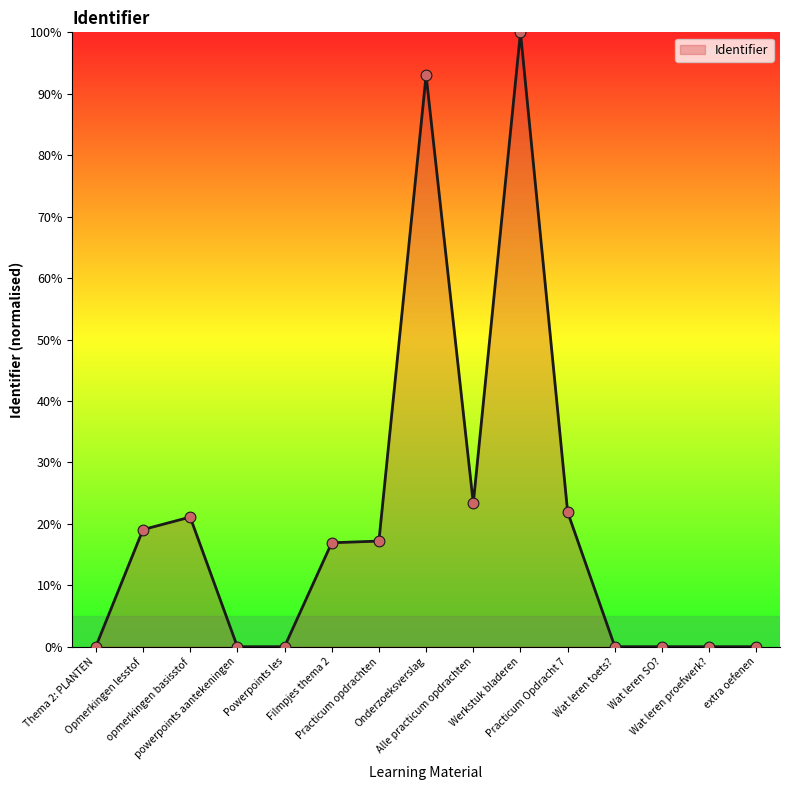

What is the change in value from Werkstuk bladeren to extra oefenen?

-100.0